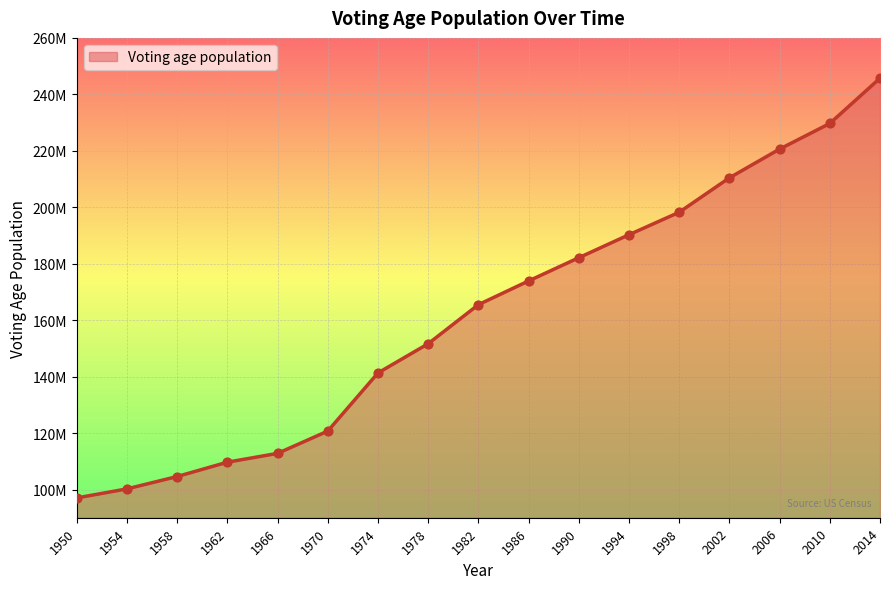

Is this an area chart (filled region under the line)?

Yes